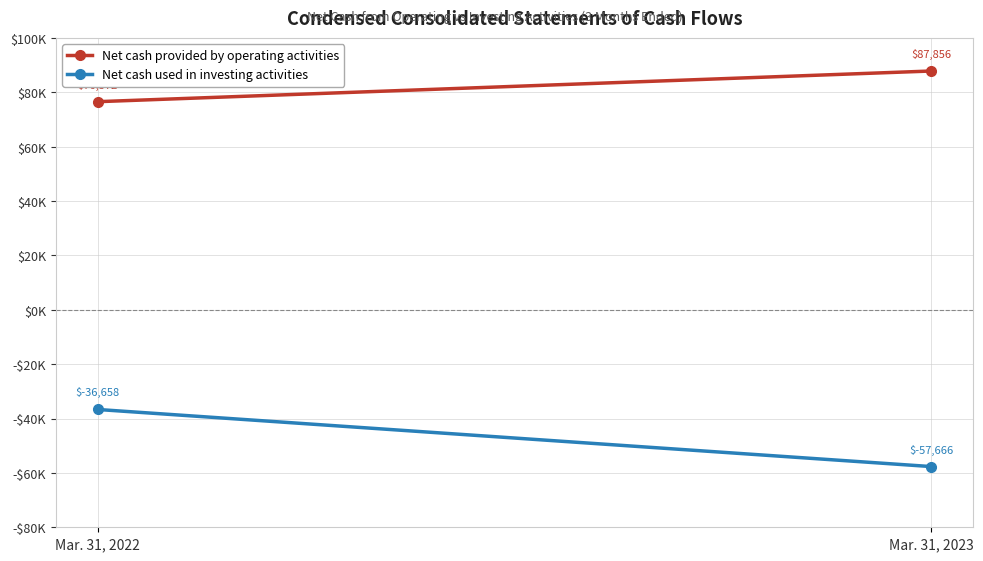

What is the difference between the Net cash used in investing activities values at Mar. 31, 2022 and Mar. 31, 2023?

21008